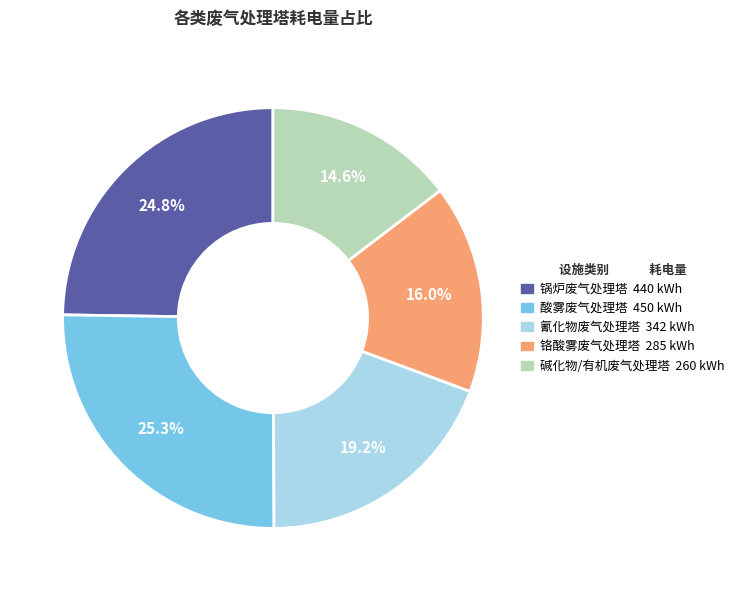

Is there a majority slice in this chart?

No